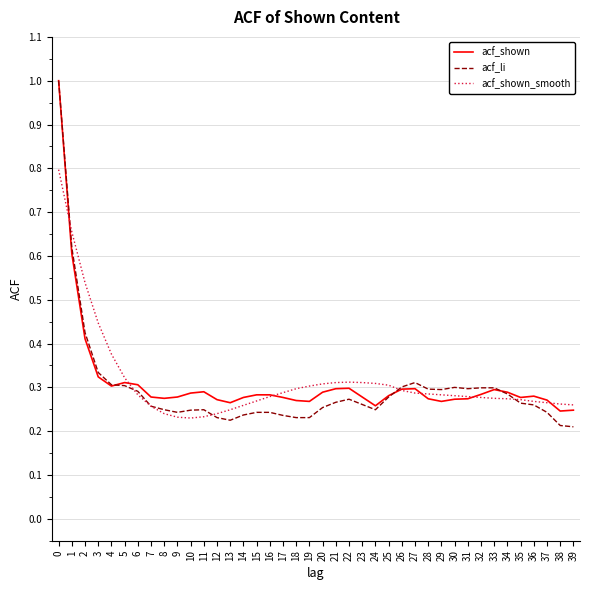

Is this an area chart (filled region under the line)?

No